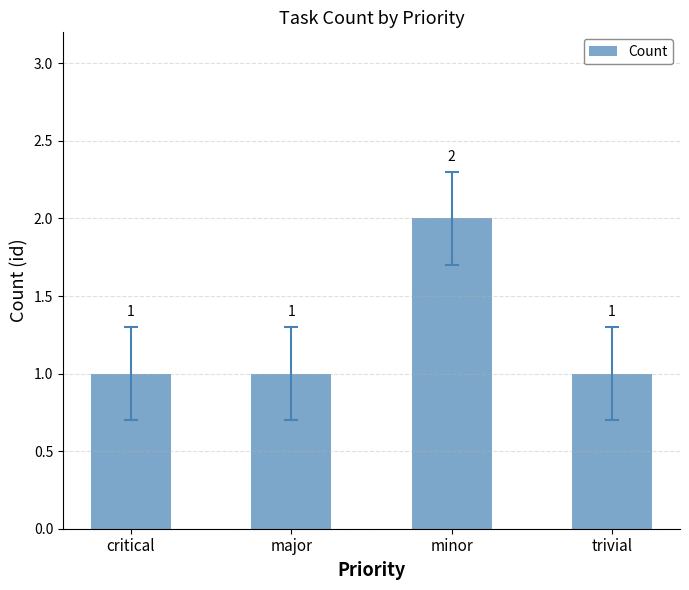

What is the maximum value shown in the chart?

2